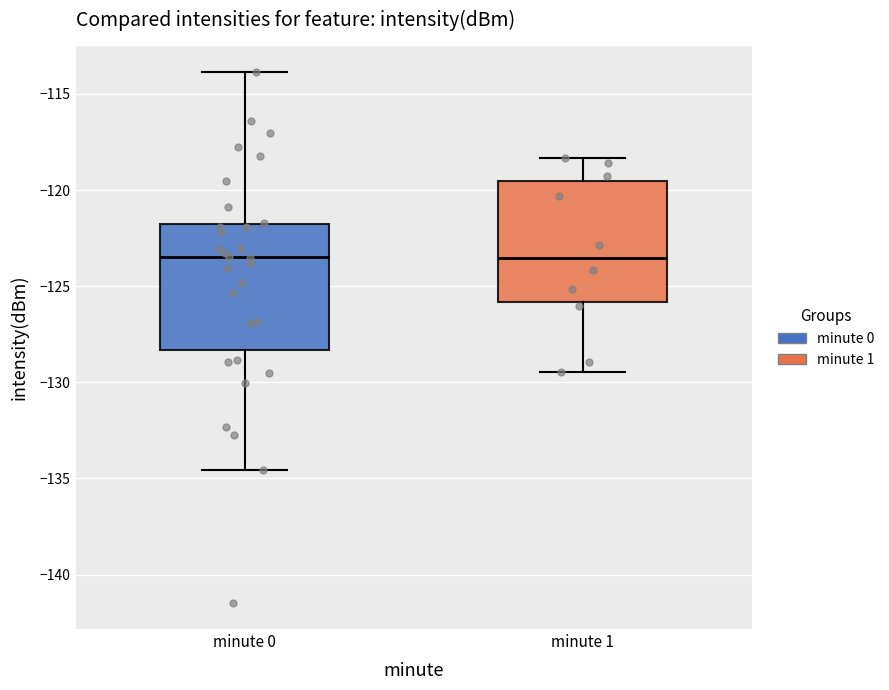

Where is the lower edge of the box for minute 1 on the y-axis? The values are not printed on the chart, so give them approximately, as read against the axis.

-126.0